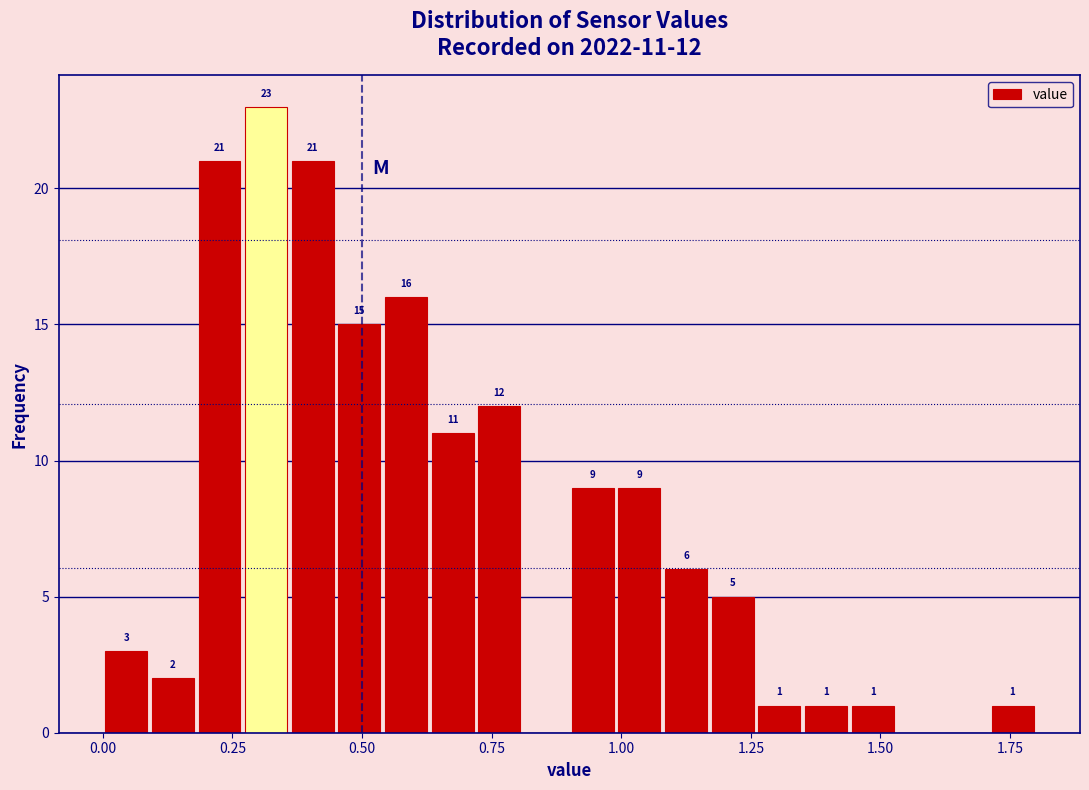

Read against the x-axis, roughly where is the centre of the tallest bar?

0.30